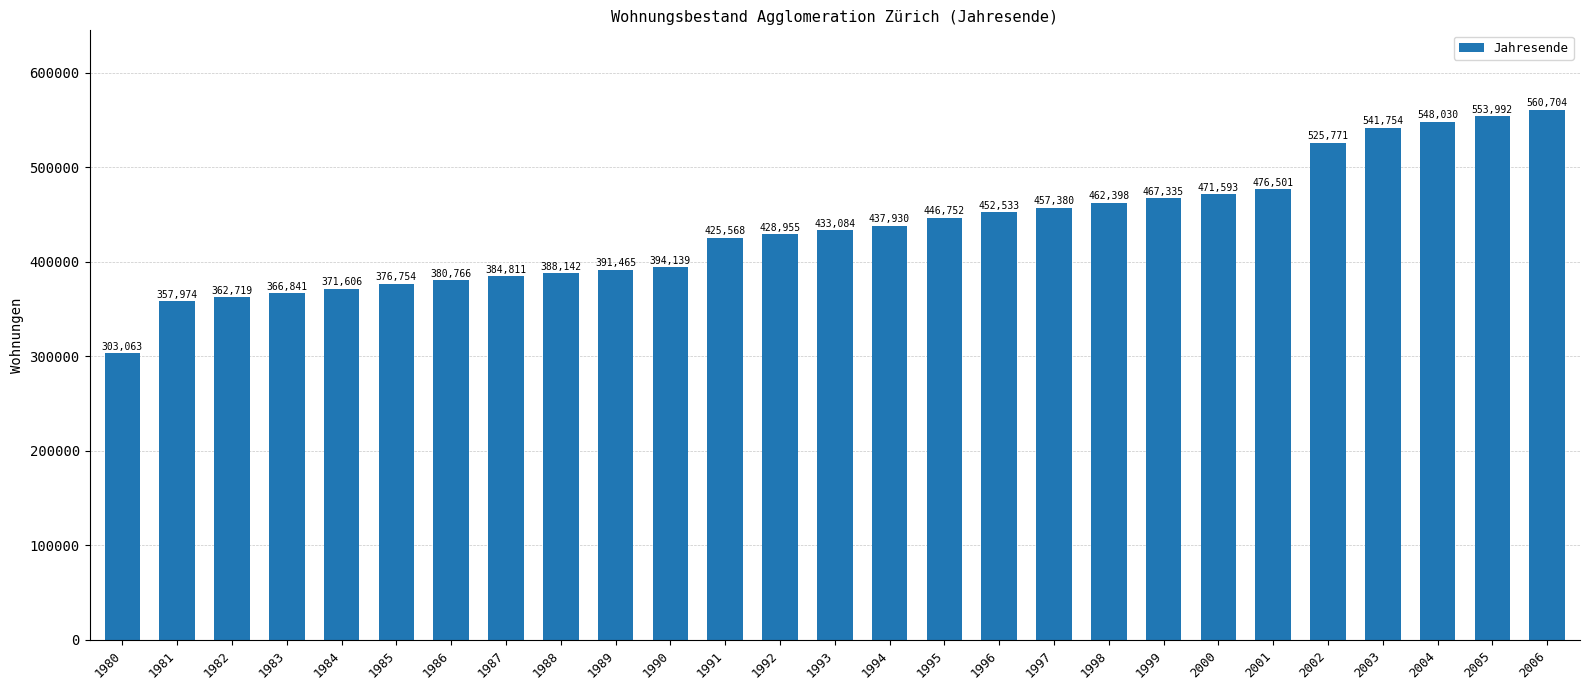

The value at 1999 is 467335. True or false?

True